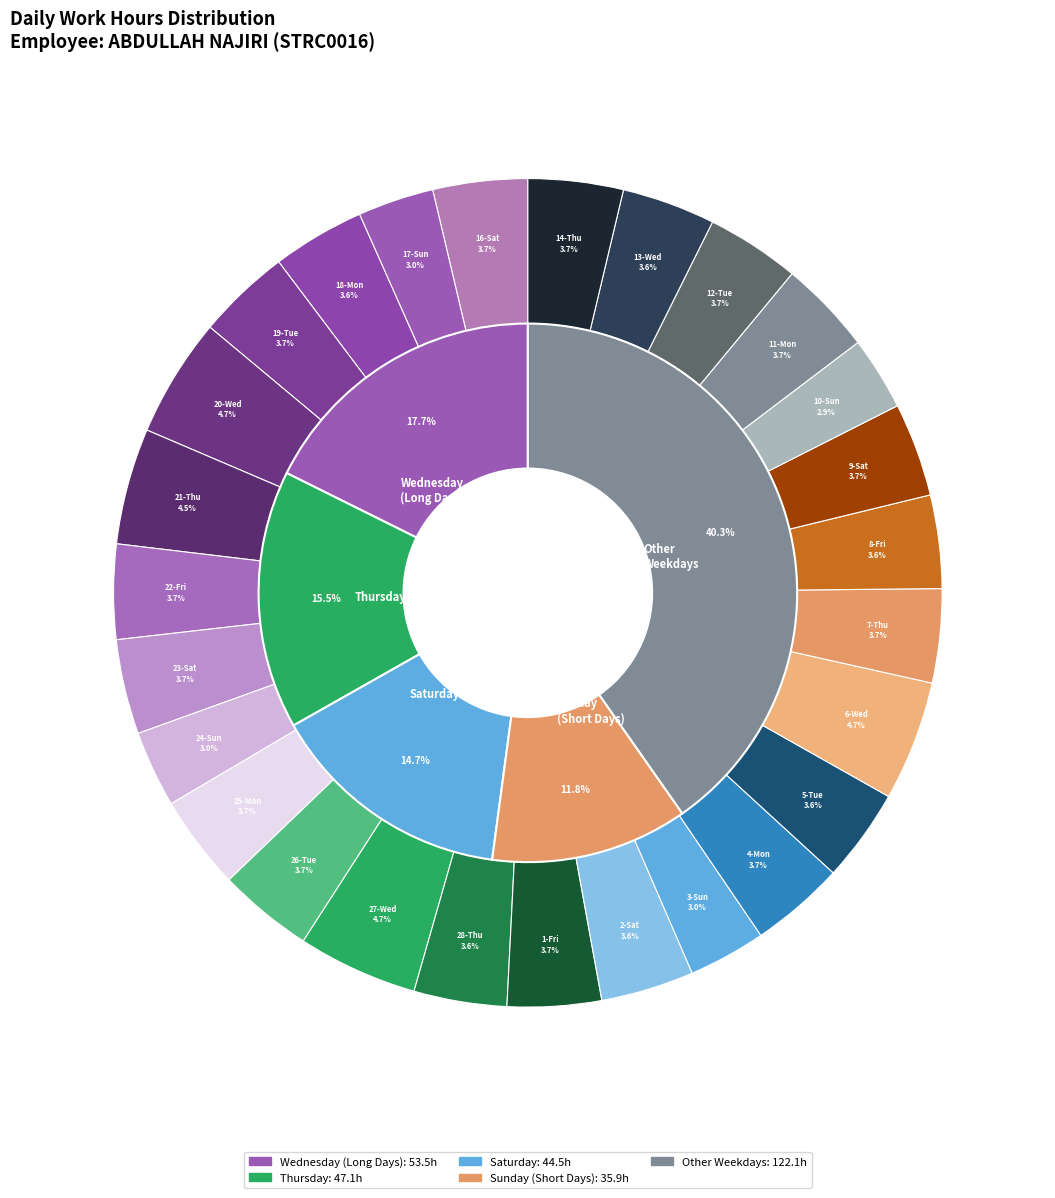

What portion of the pie excludes 4-Mon?

96.3%